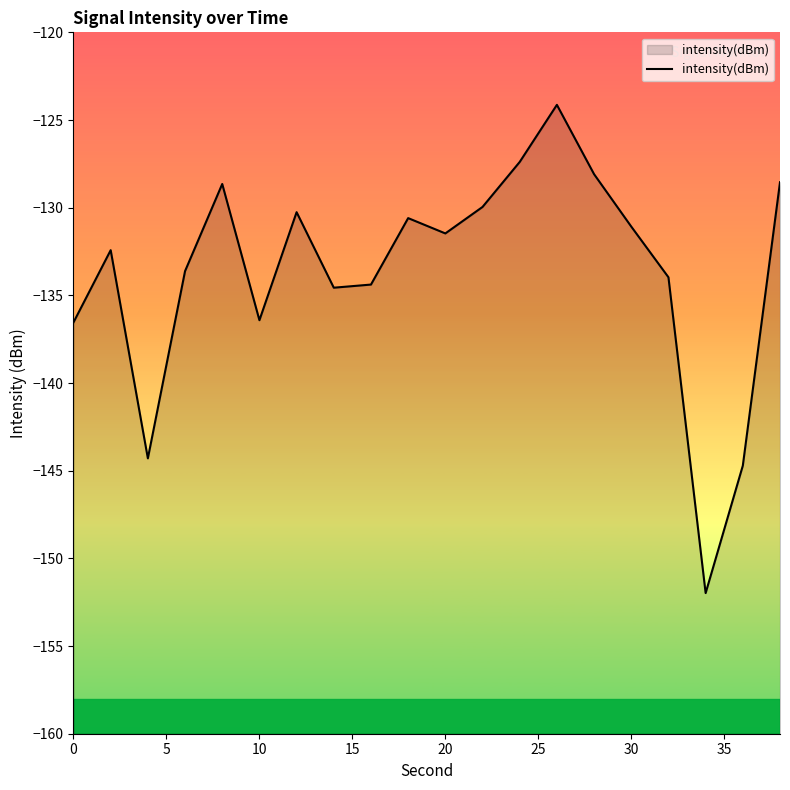

Read the value at 30.

-131.1